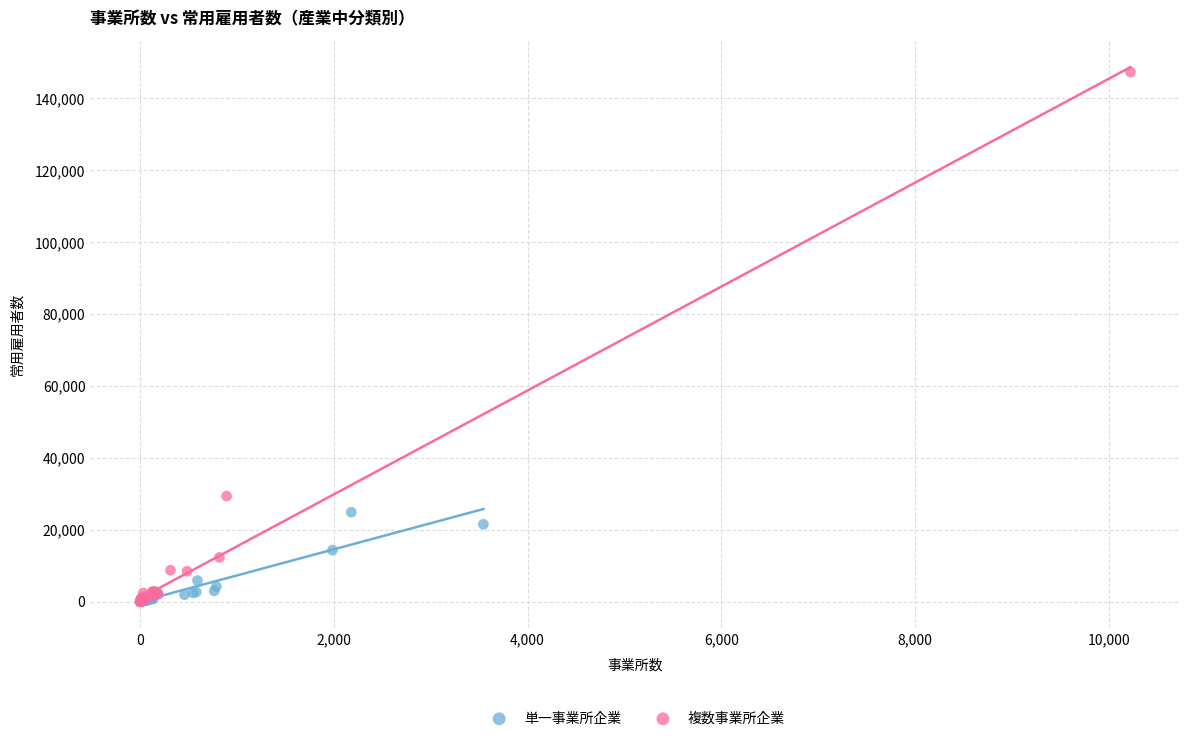

Which series reaches the maximum Y coordinate?

複数事業所企業